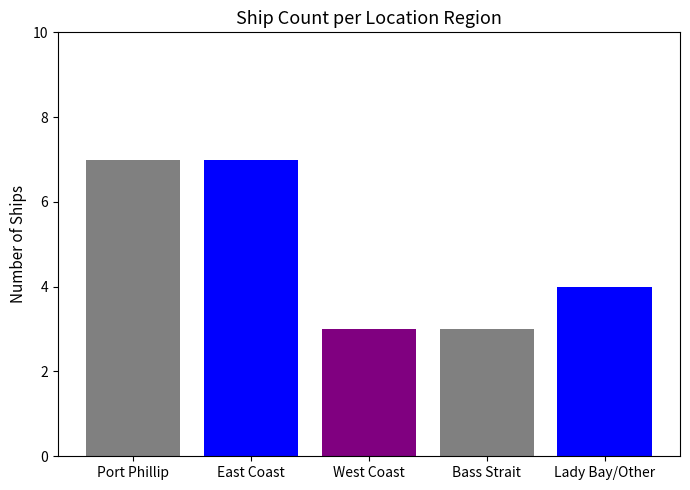

Does the chart contain stacked bars?

No